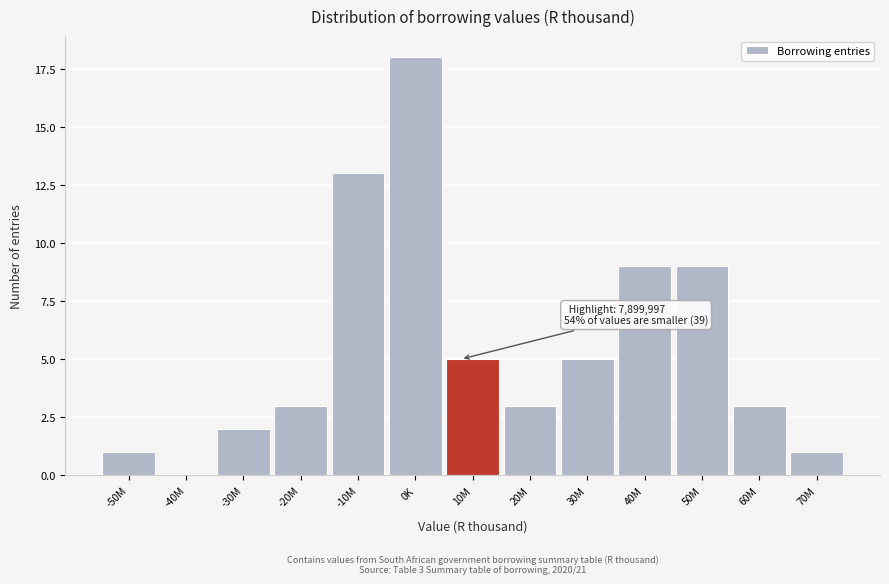

Reading left to right, what are all the values shown in this chart?

-50M=1	-40M=0	-30M=2	-20M=3	-10M=13	0K=18	10M=5	20M=3	30M=5	40M=9	50M=9	60M=3	70M=1